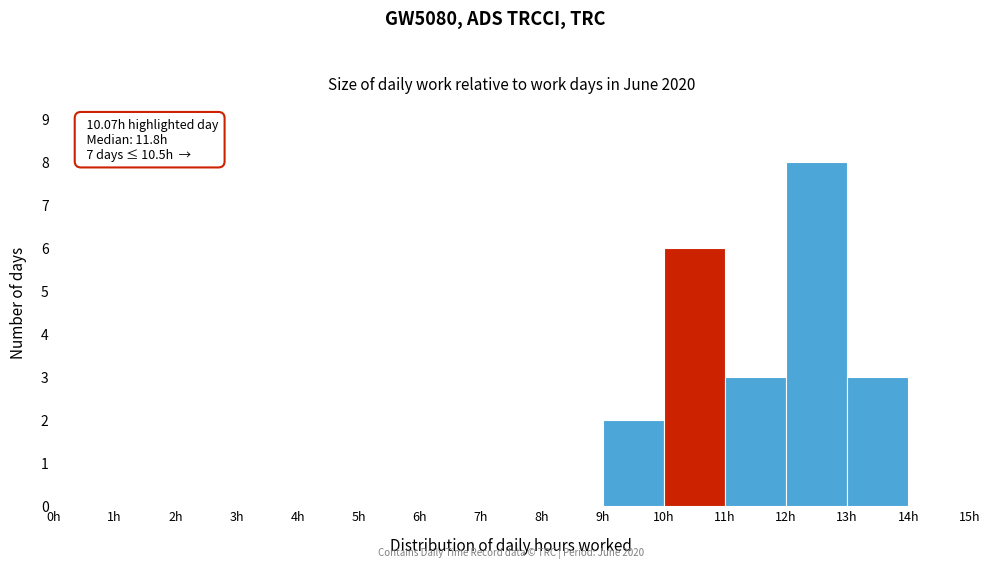

Over which range of the x-axis is the bar tallest?

12 to 13